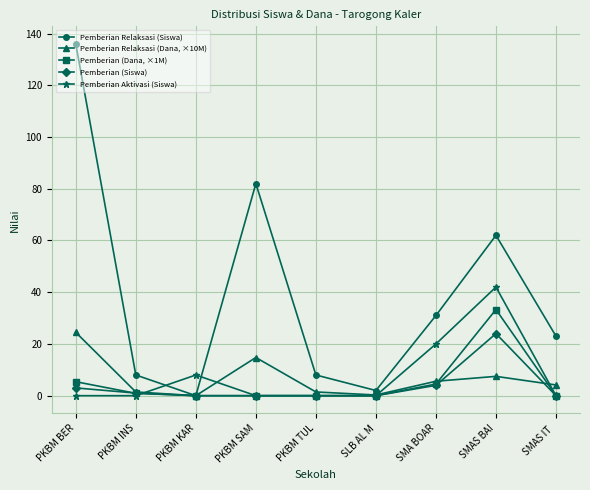

Is it true that Pemberian (Dana, ×1M) equals 14.5 at PKBM TUL?

False